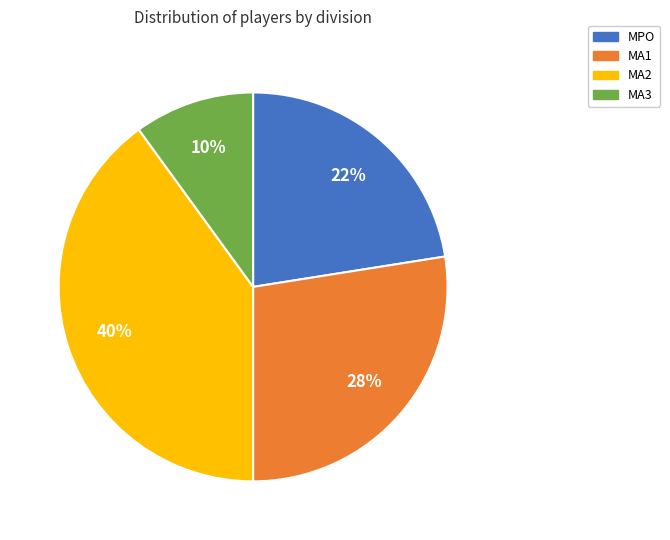

Rank the categories by value from highest to lowest.

MA2, MA1, MPO, MA3